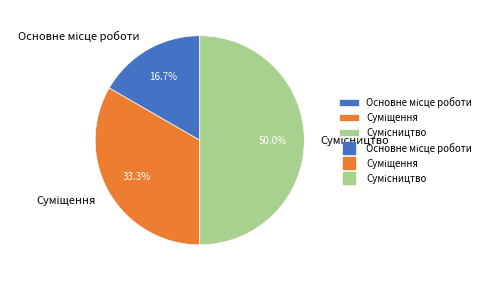

True or false: Суміщення accounts for 33% of the total.

True